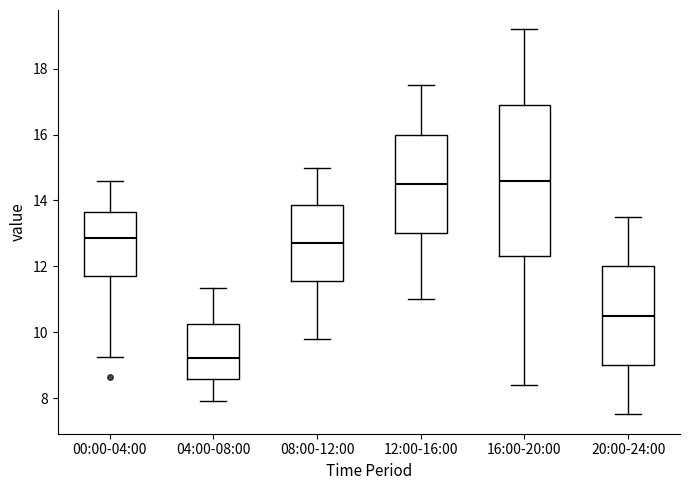

Reading left to right, read every box against the y-axis: the position of its median line, the range the box covers, and the ends of its whiskers. The values are not printed on the chart, so give them approximately, as read against the axis.

00:00-04:00: median 12.8, box 11.8 to 13.6, whiskers 9.2 to 14.6
04:00-08:00: median 9.2, box 8.6 to 10.2, whiskers 8.0 to 11.4
08:00-12:00: median 12.8, box 11.6 to 13.8, whiskers 9.8 to 15.0
12:00-16:00: median 14.6, box 13.0 to 16.0, whiskers 11.0 to 17.6
16:00-20:00: median 14.6, box 12.4 to 17.0, whiskers 8.4 to 19.2
20:00-24:00: median 10.6, box 9.0 to 12.0, whiskers 7.6 to 13.6